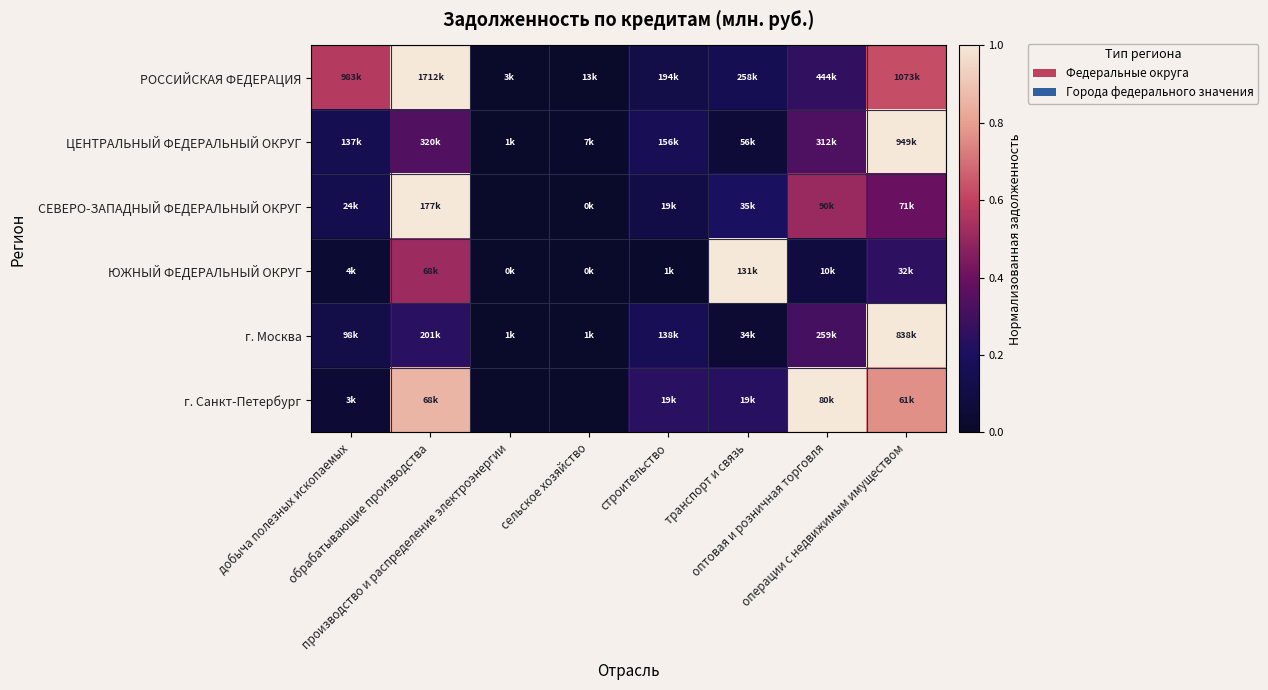

Which label corresponds to the smallest value in the chart?

производство и распределение электроэнергии